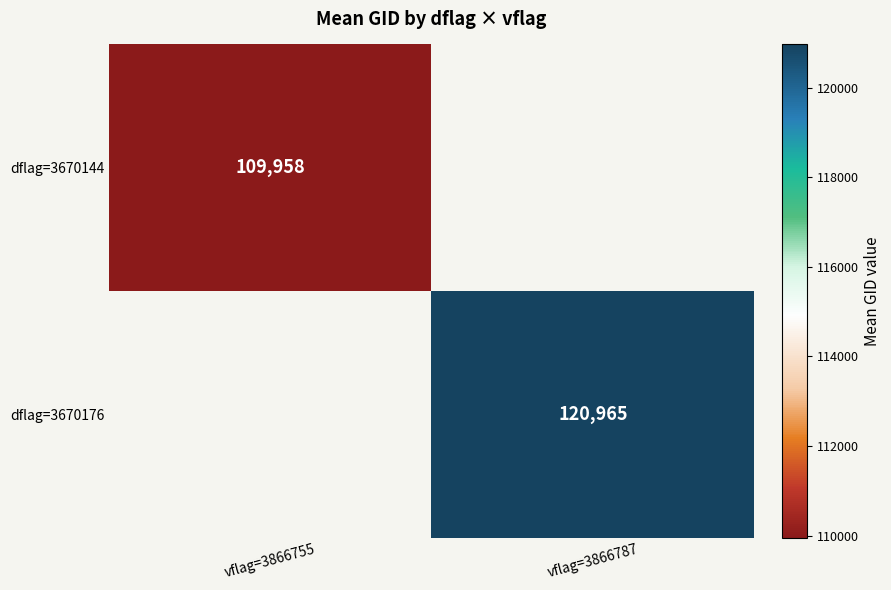

Which series has the widest spread of values?

dflag=3670144